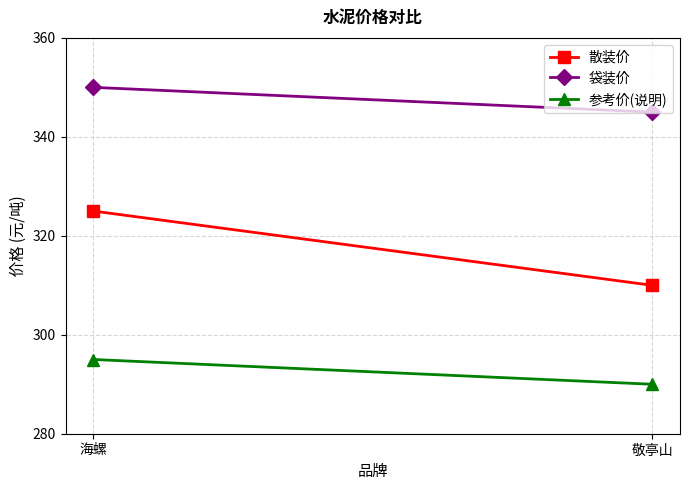

What is the value of the 散装价 point at the 1st from the left?

325